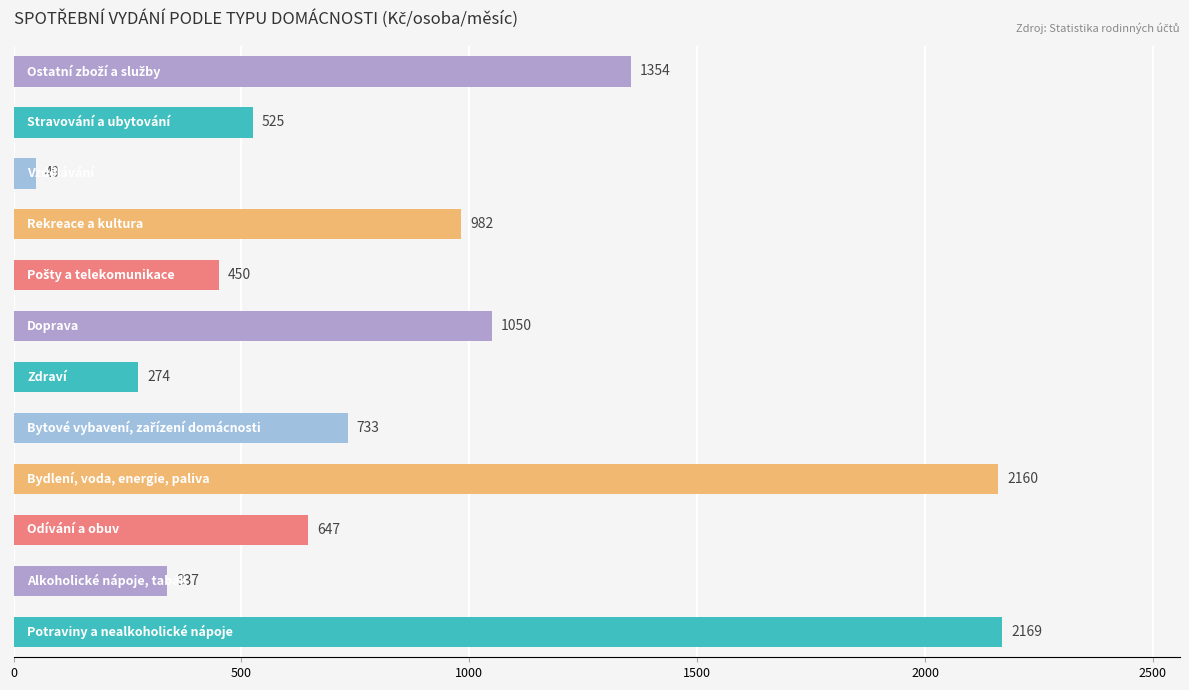

What is the minimum value shown in the chart?

49